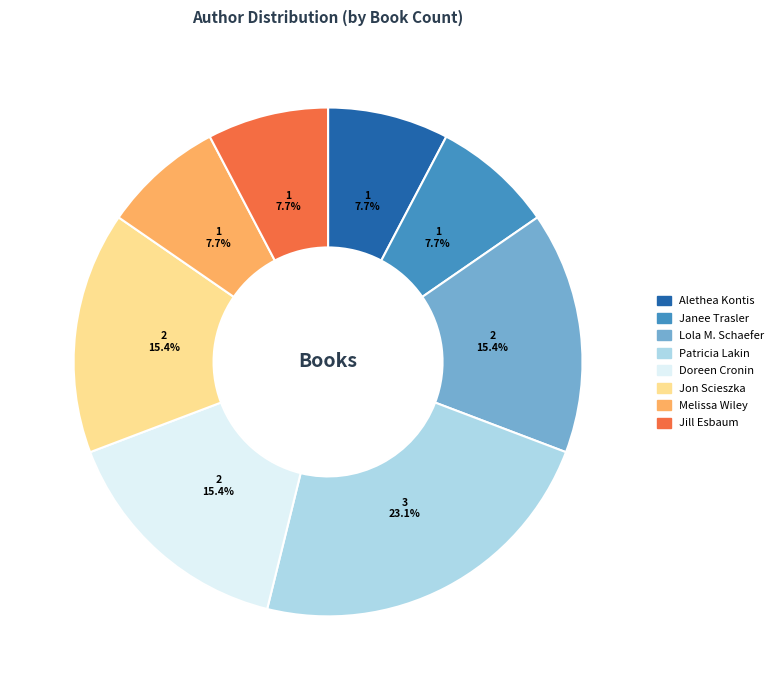

Which has a higher value, Jill Esbaum or Doreen Cronin?

Doreen Cronin